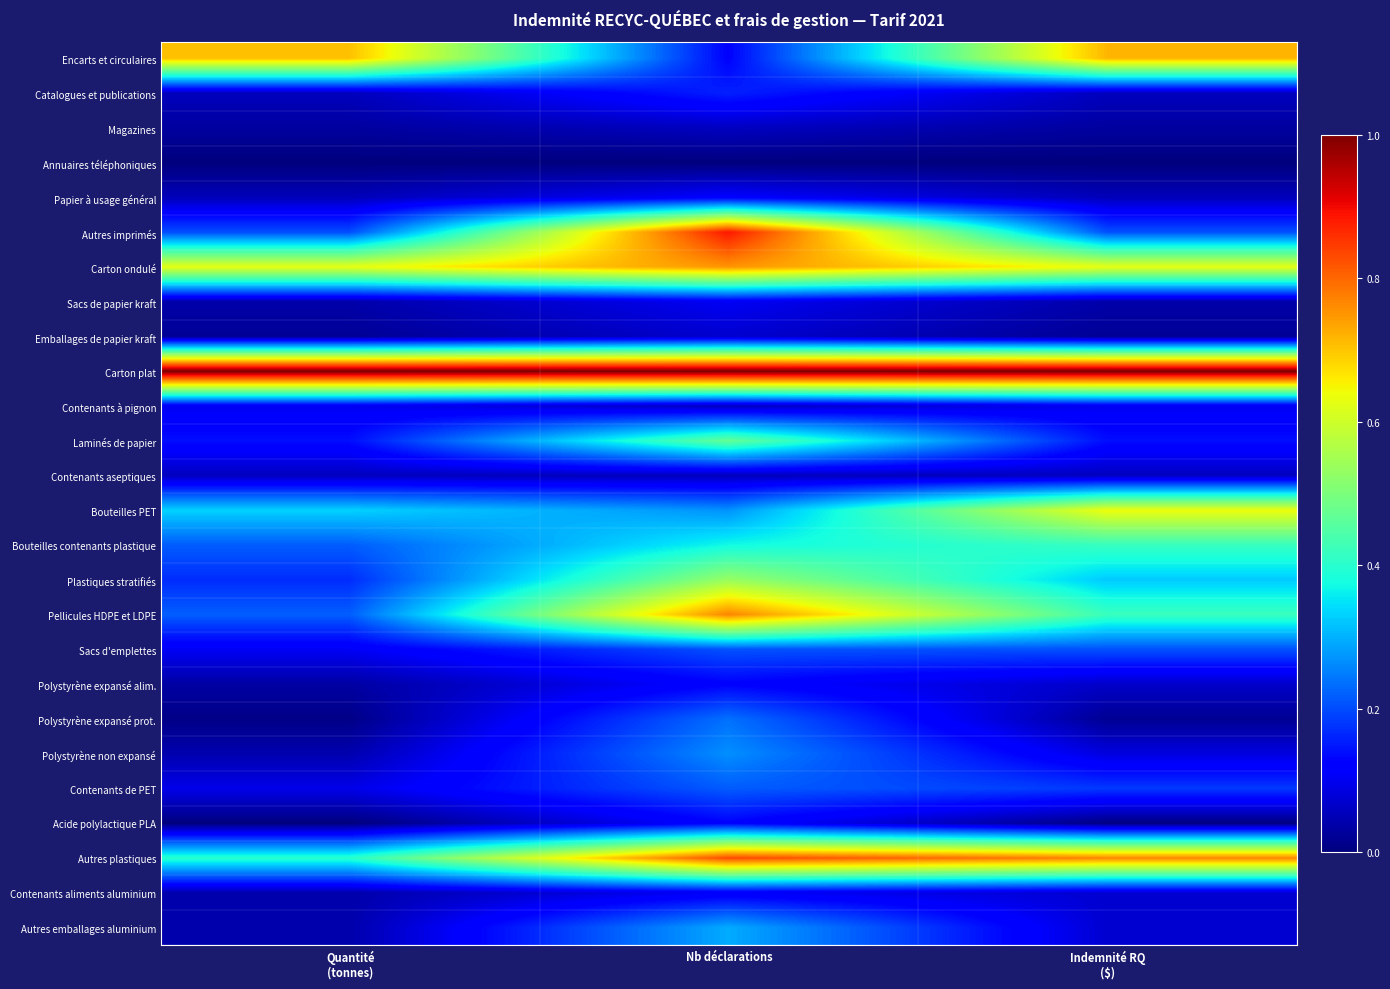

Reading left to right, what are all the values shown in this chart?

Encarts et circulaires: Quantité
(tonnes)=0.7	Nb déclarations=0.1	Indemnité RQ
($)=0.7
Catalogues et publications: Quantité
(tonnes)=0.1	Nb déclarations=0.2	Indemnité RQ
($)=0.1
Magazines: Quantité
(tonnes)=0.0	Nb déclarations=0.1	Indemnité RQ
($)=0.0
Annuaires téléphoniques: Quantité
(tonnes)=0.0	Nb déclarations=0.0	Indemnité RQ
($)=0.0
Papier à usage général: Quantité
(tonnes)=0.1	Nb déclarations=0.1	Indemnité RQ
($)=0.1
Autres imprimés: Quantité
(tonnes)=0.2	Nb déclarations=0.9	Indemnité RQ
($)=0.2
Carton ondulé: Quantité
(tonnes)=0.6	Nb déclarations=0.8	Indemnité RQ
($)=0.6
Sacs de papier kraft: Quantité
(tonnes)=0.0	Nb déclarations=0.1	Indemnité RQ
($)=0.0
Emballages de papier kraft: Quantité
(tonnes)=0.0	Nb déclarations=0.1	Indemnité RQ
($)=0.0
Carton plat: Quantité
(tonnes)=1.0	Nb déclarations=1.0	Indemnité RQ
($)=1.0
Contenants à pignon: Quantité
(tonnes)=0.1	Nb déclarations=0.1	Indemnité RQ
($)=0.1
Laminés de papier: Quantité
(tonnes)=0.1	Nb déclarations=0.5	Indemnité RQ
($)=0.1
Contenants aseptiques: Quantité
(tonnes)=0.1	Nb déclarations=0.1	Indemnité RQ
($)=0.1
Bouteilles PET: Quantité
(tonnes)=0.3	Nb déclarations=0.3	Indemnité RQ
($)=0.6
Bouteilles contenants plastique: Quantité
(tonnes)=0.2	Nb déclarations=0.4	Indemnité RQ
($)=0.4
Plastiques stratifiés: Quantité
(tonnes)=0.2	Nb déclarations=0.5	Indemnité RQ
($)=0.3
Pellicules HDPE et LDPE: Quantité
(tonnes)=0.2	Nb déclarations=0.8	Indemnité RQ
($)=0.4
Sacs d'emplettes: Quantité
(tonnes)=0.1	Nb déclarations=0.2	Indemnité RQ
($)=0.2
Polystyrène expansé alim.: Quantité
(tonnes)=0.0	Nb déclarations=0.1	Indemnité RQ
($)=0.1
Polystyrène expansé prot.: Quantité
(tonnes)=0.0	Nb déclarations=0.2	Indemnité RQ
($)=0.0
Polystyrène non expansé: Quantité
(tonnes)=0.0	Nb déclarations=0.3	Indemnité RQ
($)=0.1
Contenants de PET: Quantité
(tonnes)=0.1	Nb déclarations=0.2	Indemnité RQ
($)=0.2
Acide polylactique PLA: Quantité
(tonnes)=0.0	Nb déclarations=0.1	Indemnité RQ
($)=0.0
Autres plastiques: Quantité
(tonnes)=0.4	Nb déclarations=0.8	Indemnité RQ
($)=0.8
Contenants aliments aluminium: Quantité
(tonnes)=0.0	Nb déclarations=0.1	Indemnité RQ
($)=0.1
Autres emballages aluminium: Quantité
(tonnes)=0.0	Nb déclarations=0.3	Indemnité RQ
($)=0.1